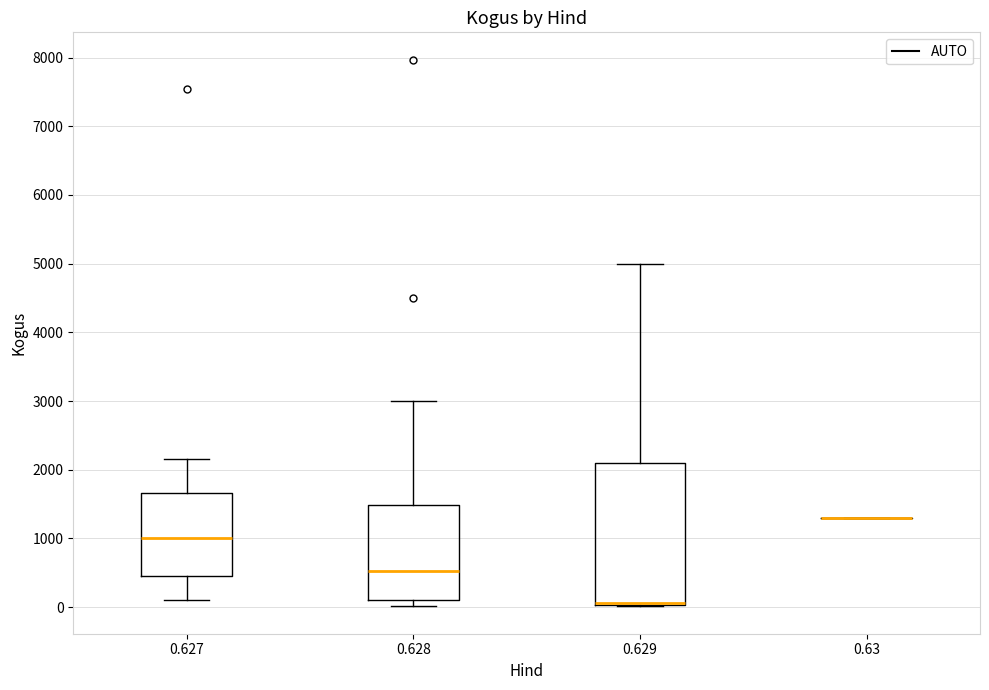

Where is the lower edge of the box at x = 0.628 on the y-axis? The values are not printed on the chart, so give them approximately, as read against the axis.

100